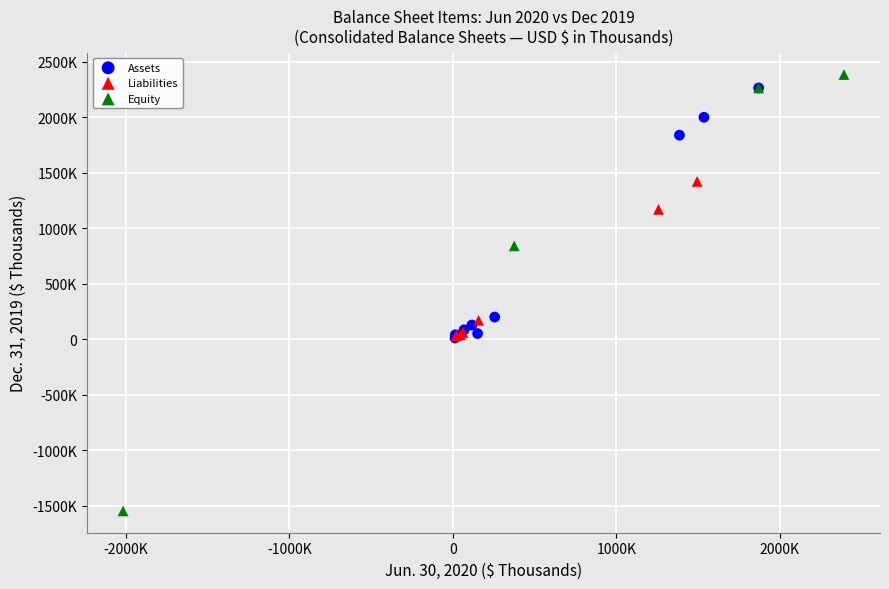

What are all the series names shown in the legend?

Assets, Liabilities, Equity